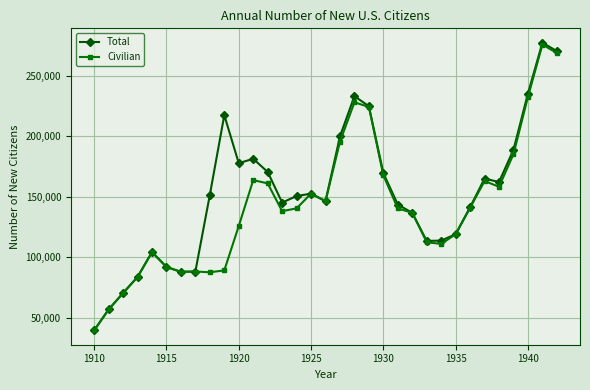

Which series has the largest total across all categories?

Total